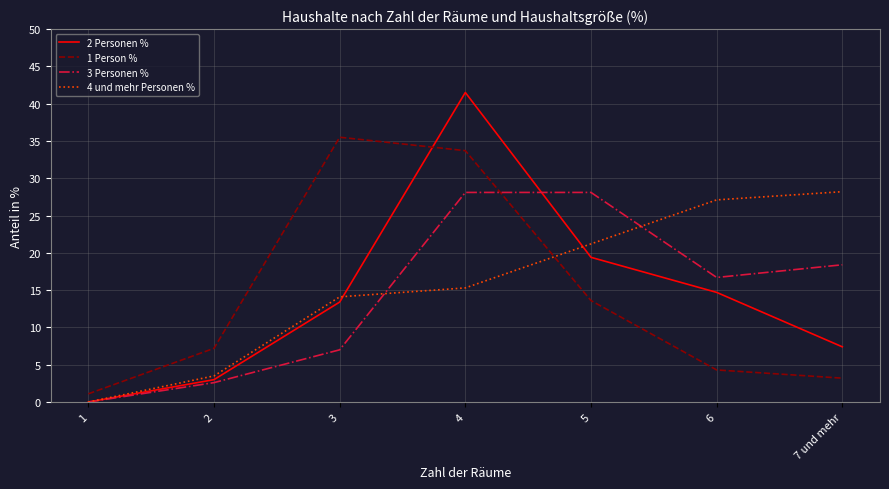

Where does the 2 Personen % series first go above 13?

3